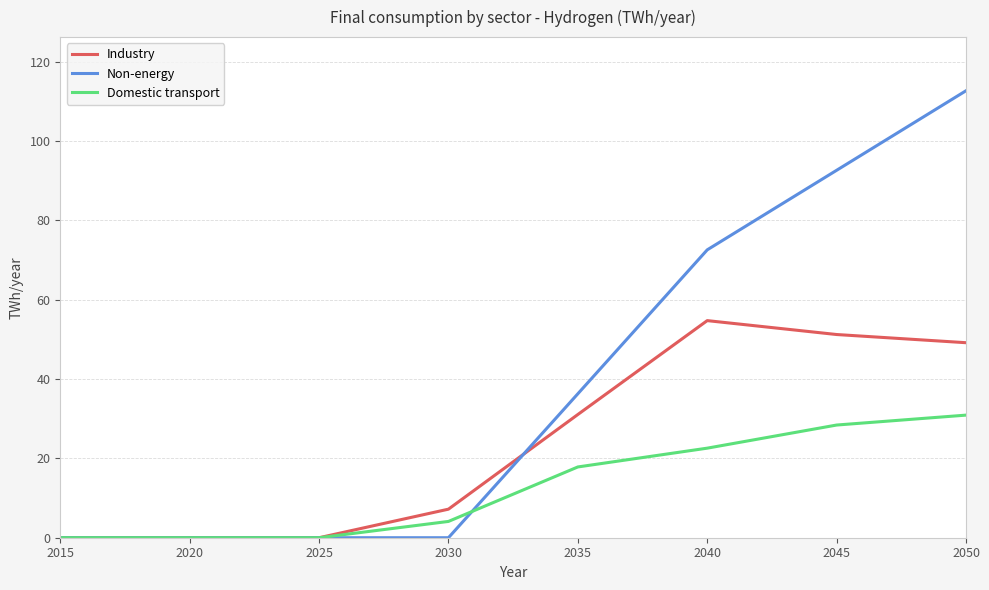

What is the highest value of the Industry series?

54.7